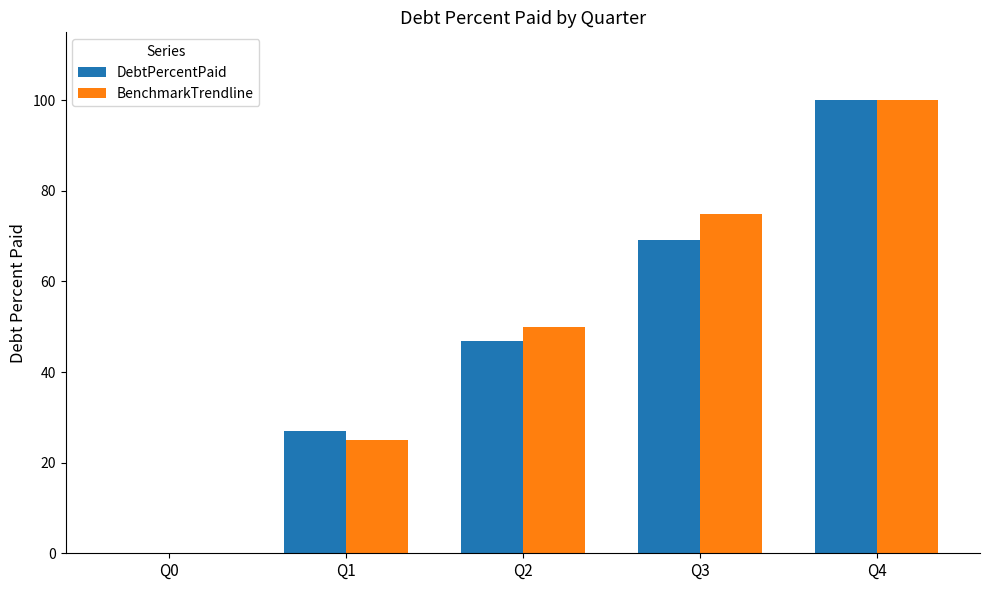

The BenchmarkTrendline series shows -43.1 at Q0. True or false?

False